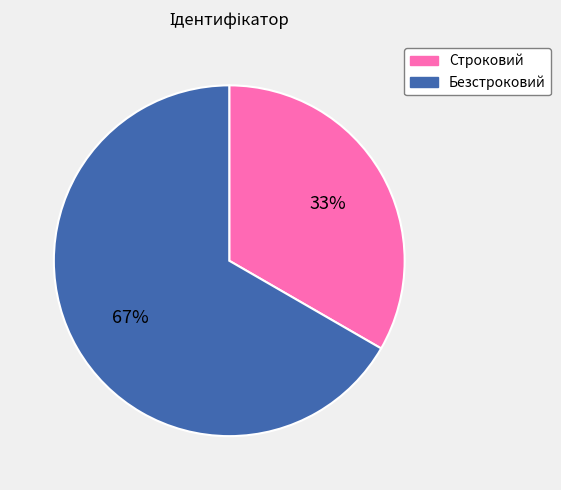

True or false: Безстроковий accounts for 57% of the total.

False